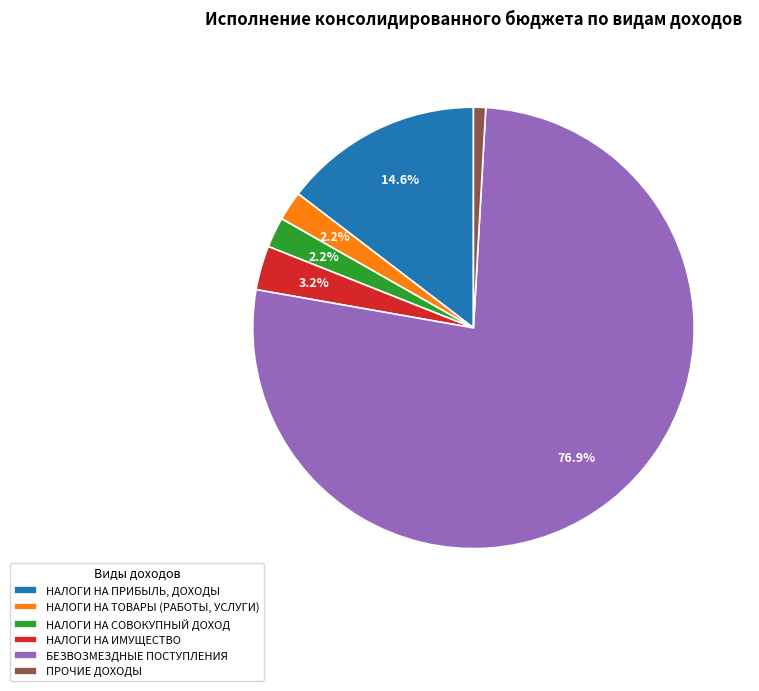

Approximately how many times larger is the value at НАЛОГИ НА СОВОКУПНЫЙ ДОХОД compared to ПРОЧИЕ ДОХОДЫ?

2.5